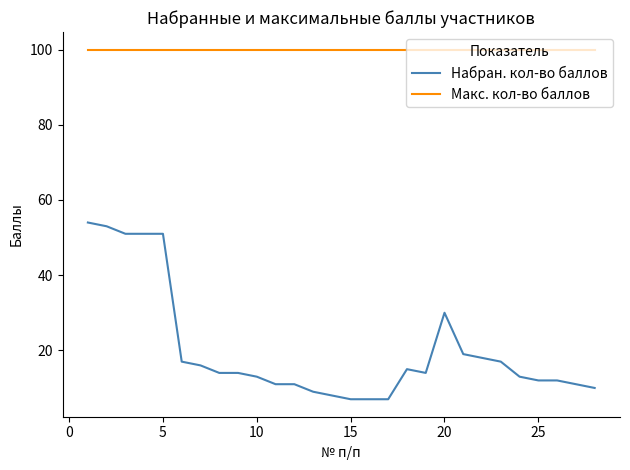

Which series has the largest range (max minus min)?

Набран. кол-во баллов